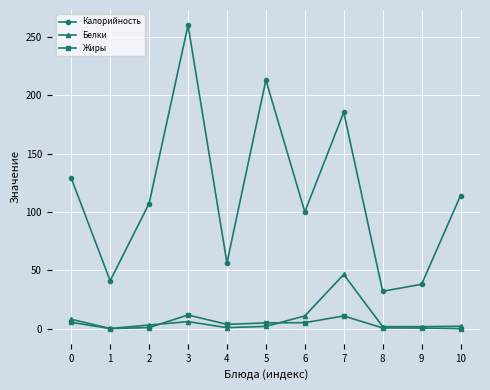

What is the spread (max minus min) of values at 0?

123.5